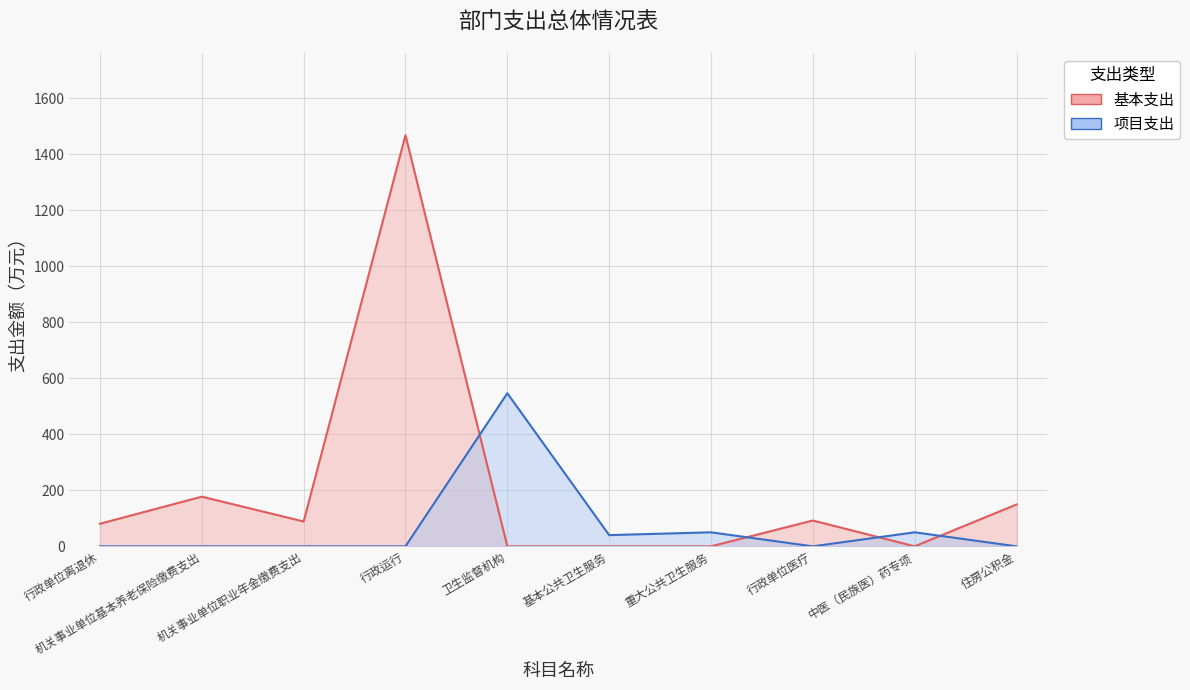

Between which two adjacent categories do 项目支出 and 基本支出 first intersect?

行政运行 and 卫生监督机构